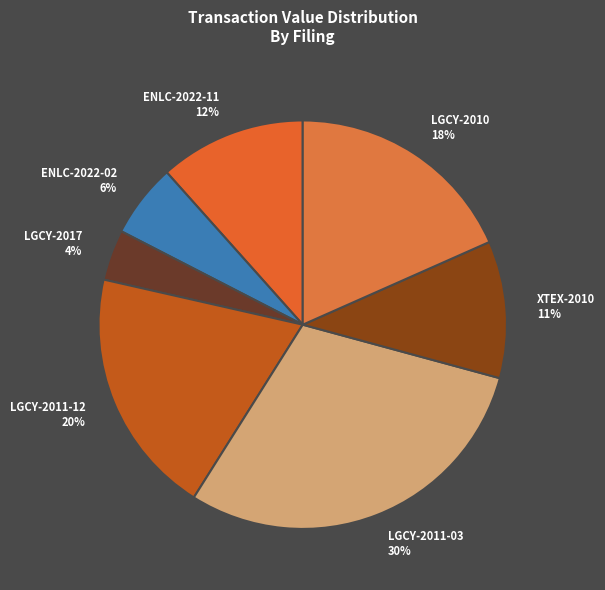

Combined, do LGCY-2010 and LGCY-2011-03 account for over 50%?

No